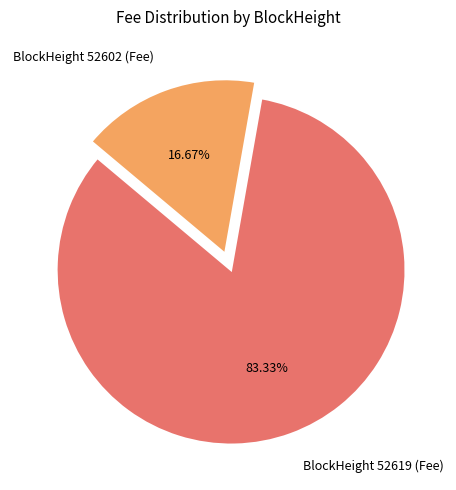

Which category accounts for the majority?

BlockHeight 52619 (Fee)